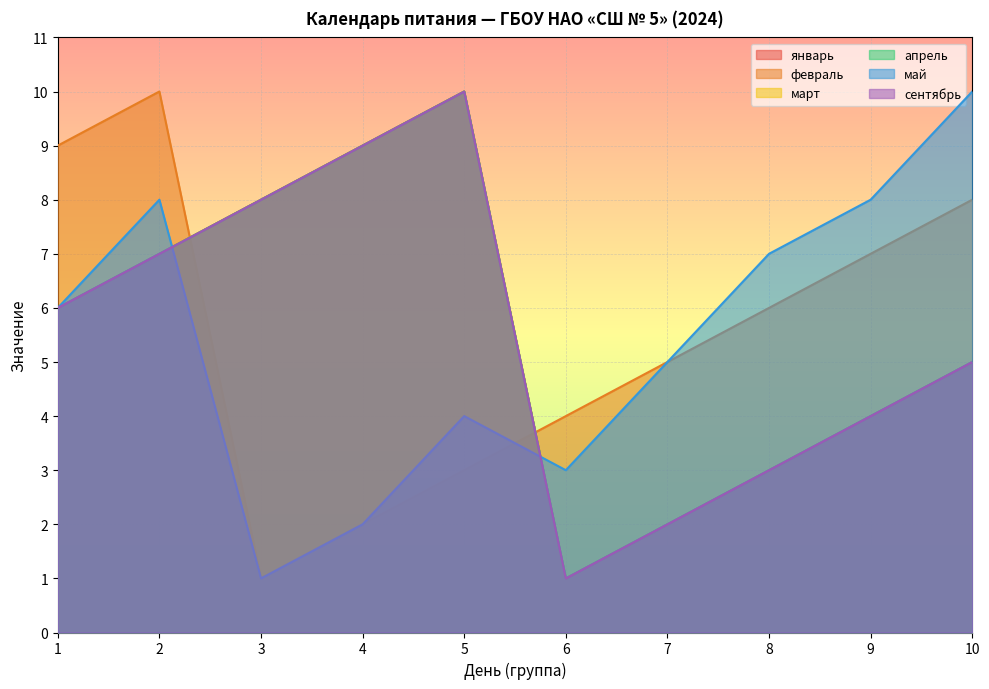

Reading left to right, transcribe all the data shown in this chart.

январь: 1=6	2=7	3=8	4=9	5=10	6=1	7=2	8=3	9=4	10=5
февраль: 1=9	2=10	3=1	4=2	5=3	6=4	7=5	8=6	9=7	10=8
март: 1=6	2=7	3=8	4=9	5=10	6=1	7=2	8=3	9=4	10=5
апрель: 1=6	2=7	3=8	4=9	5=10	6=1	7=2	8=3	9=4	10=5
май: 1=6	2=8	3=1	4=2	5=4	6=3	7=5	8=7	9=8	10=10
сентябрь: 1=6	2=7	3=8	4=9	5=10	6=1	7=2	8=3	9=4	10=5